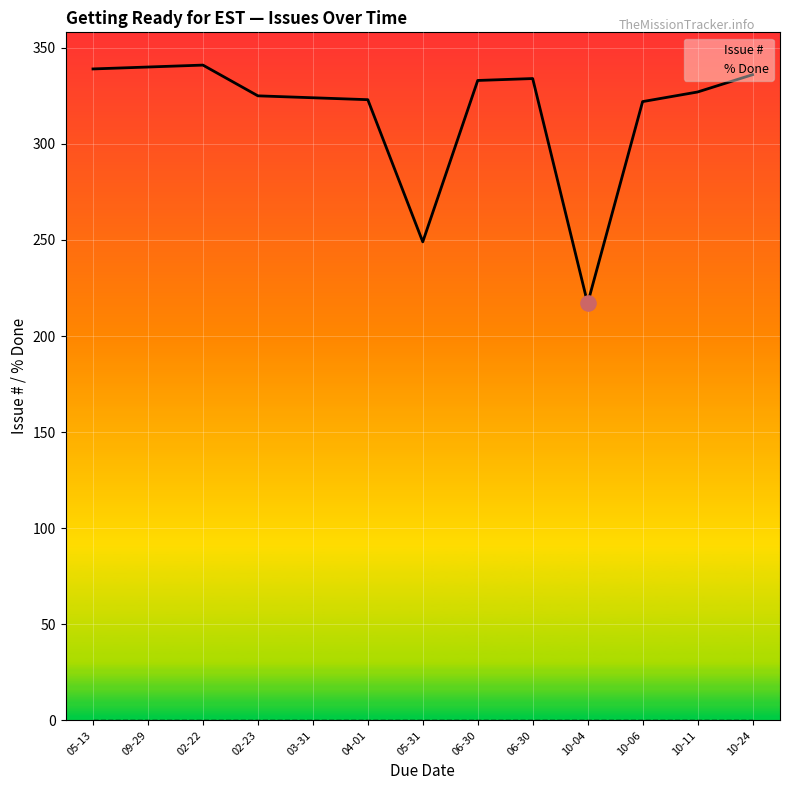

Which series has the widest spread of Y values?

Issue #